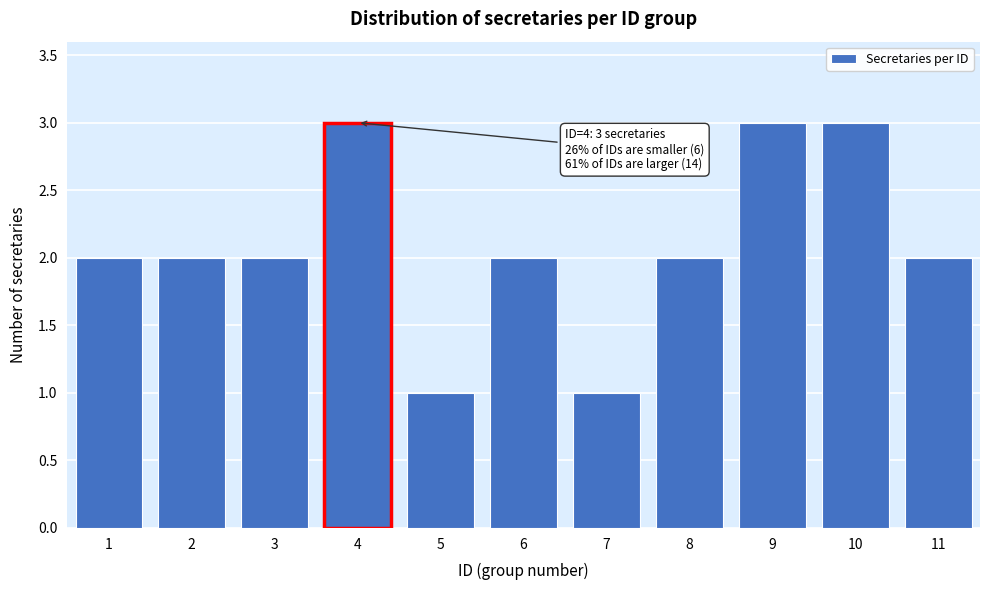

Reading left to right, list all the values displayed in this chart.

2	2	2	3	1	2	1	2	3	3	2